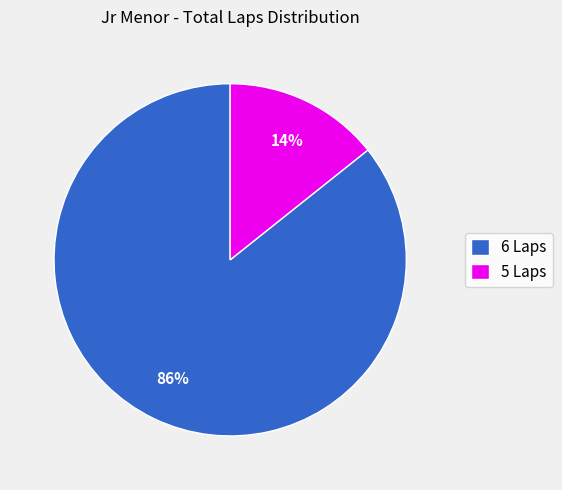

Which slice is the largest?

6 Laps